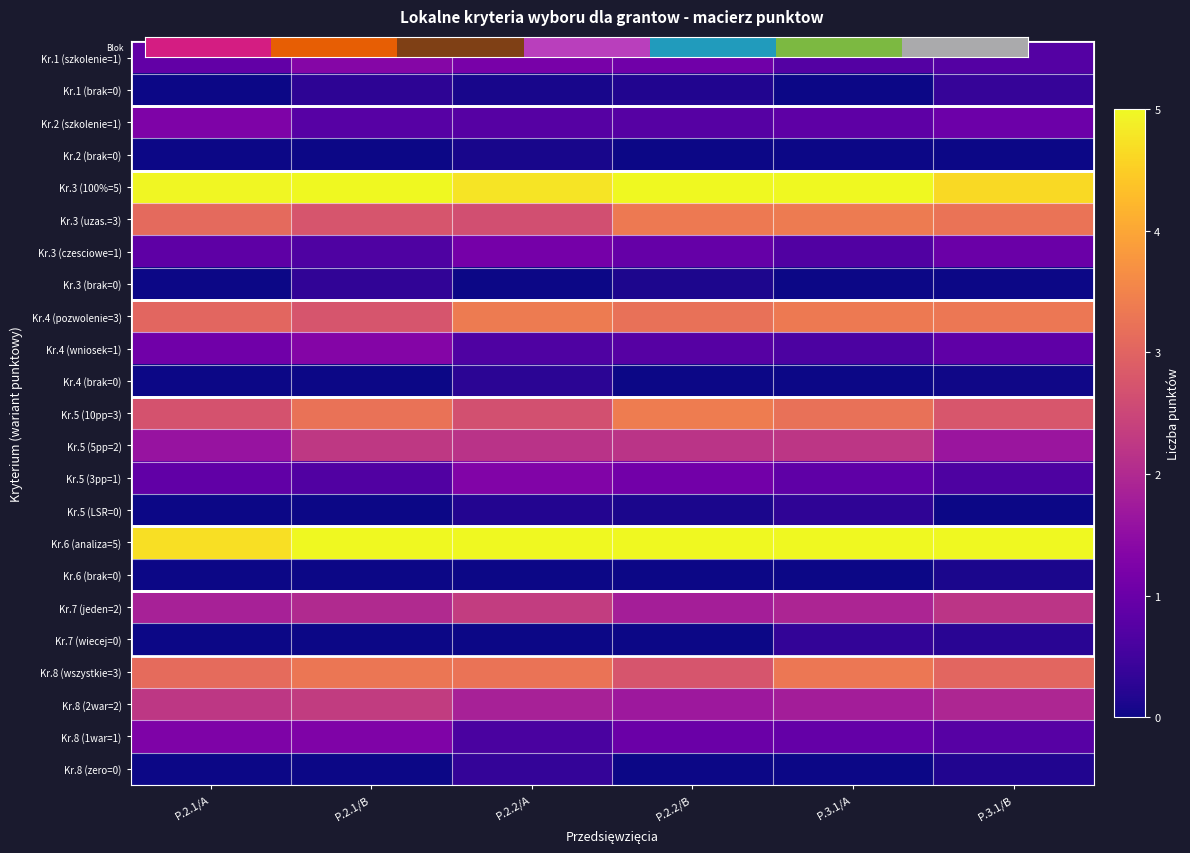

At which category is the sum across all series the highest?

P.2.1/B